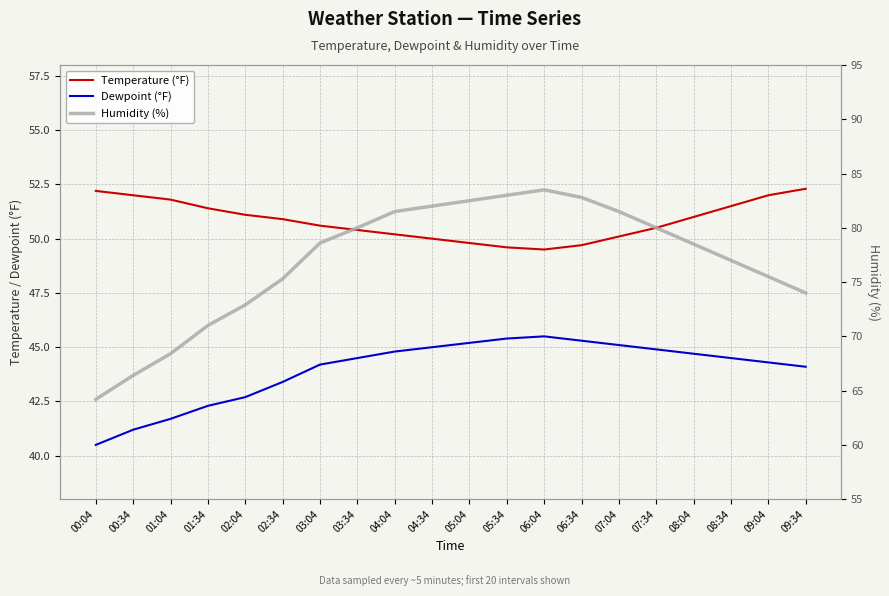

What is the value of the Humidity (%) point at the 2nd from the left?

66.4